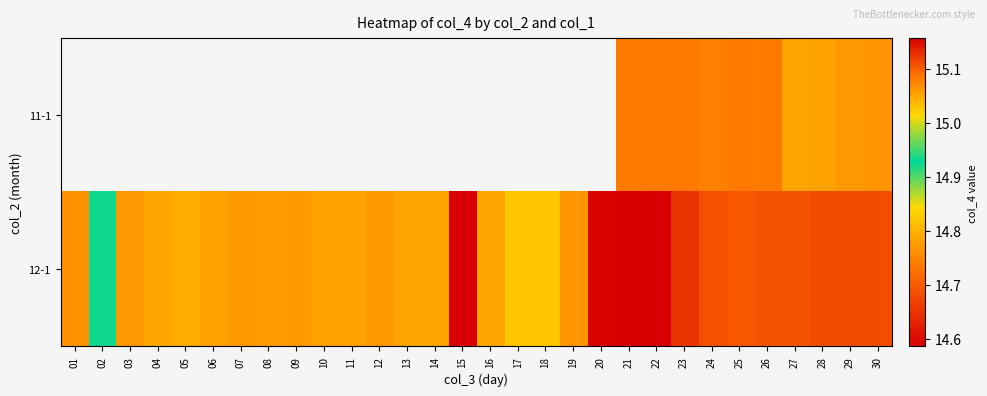

What is the sum of the 12-1 values at 18 and 02?

30.0